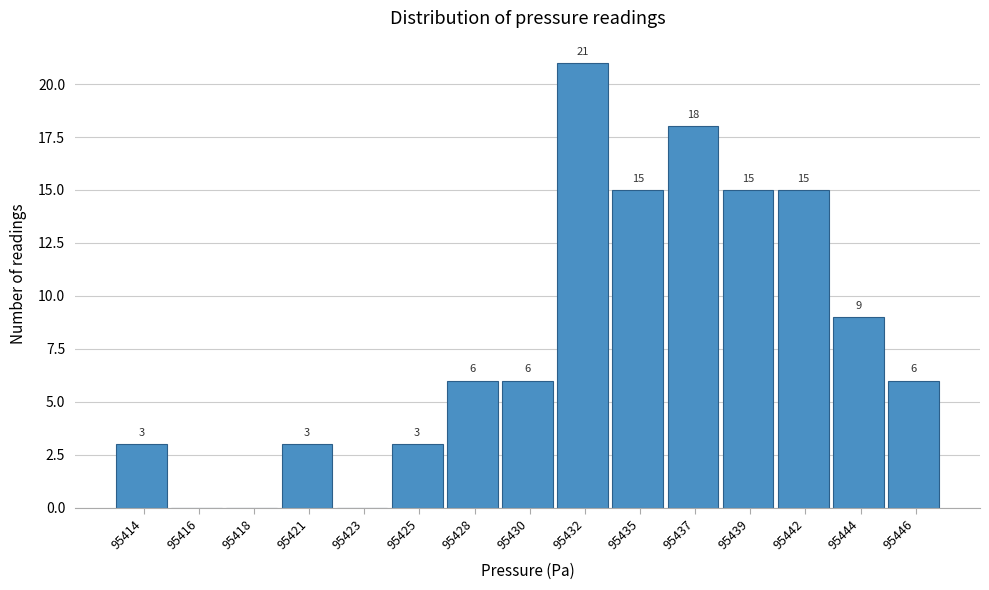

Reading left to right, what are all the values shown in this chart?

95414=3	95416=0	95418=0	95421=3	95423=0	95425=3	95428=6	95430=6	95432=21	95435=15	95437=18	95439=15	95442=15	95444=9	95446=6